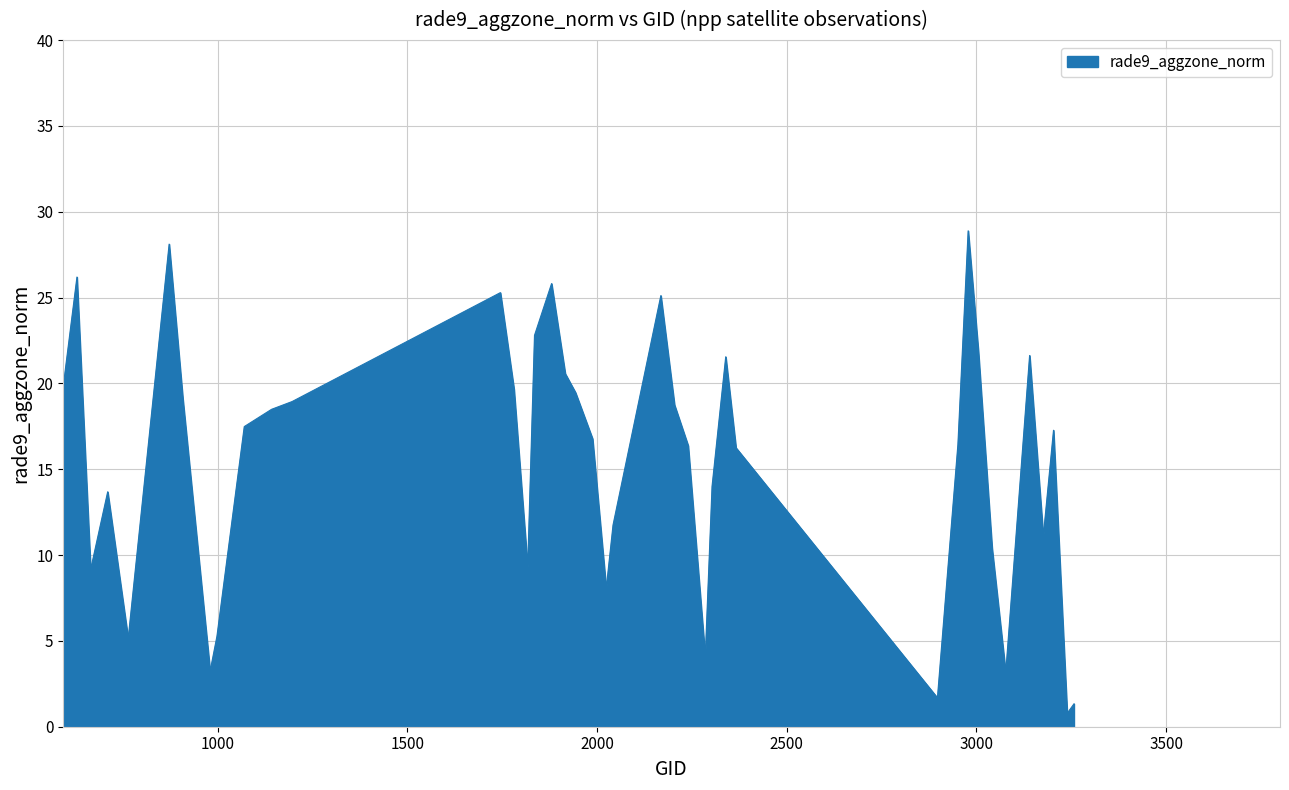

What is the greatest value displayed?

28.9